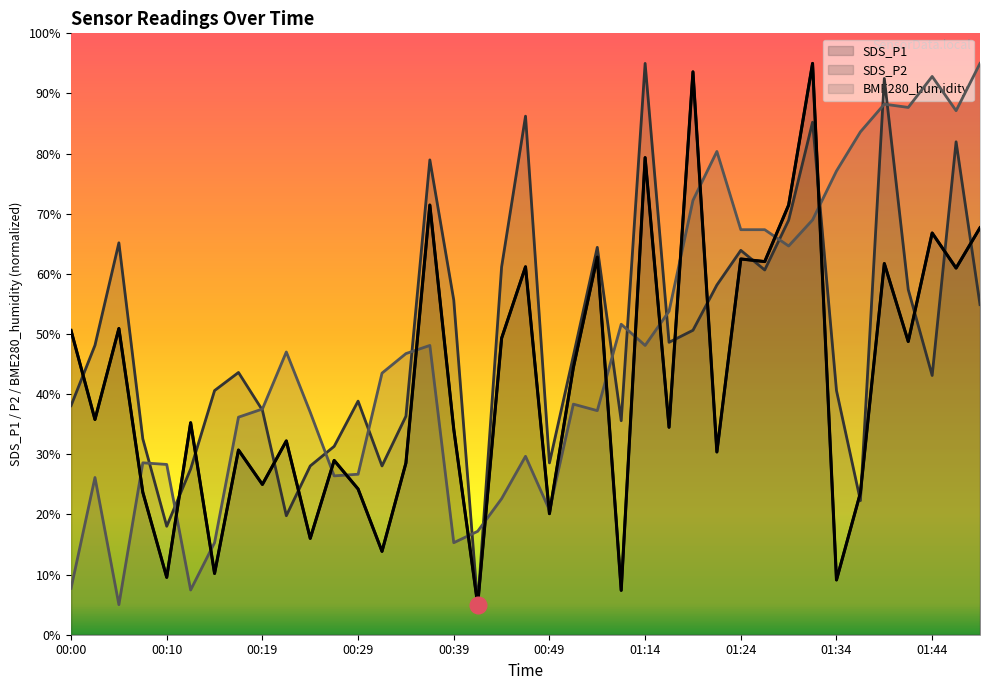

Which series has the widest spread of values?

SDS_P1